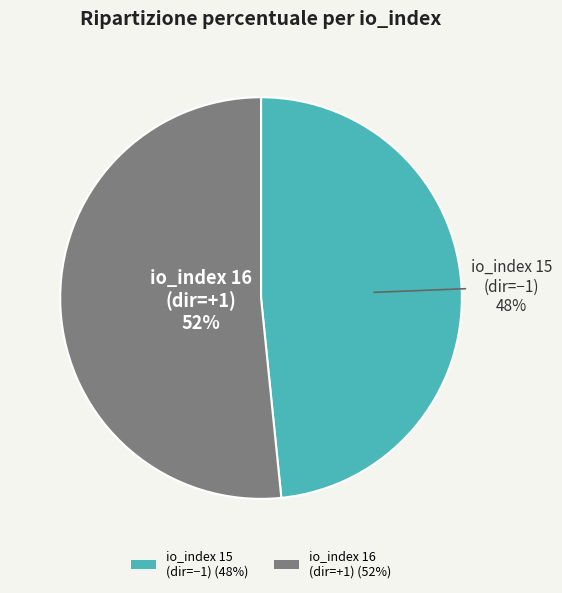

To the nearest percent, what is the average slice percentage?

50%